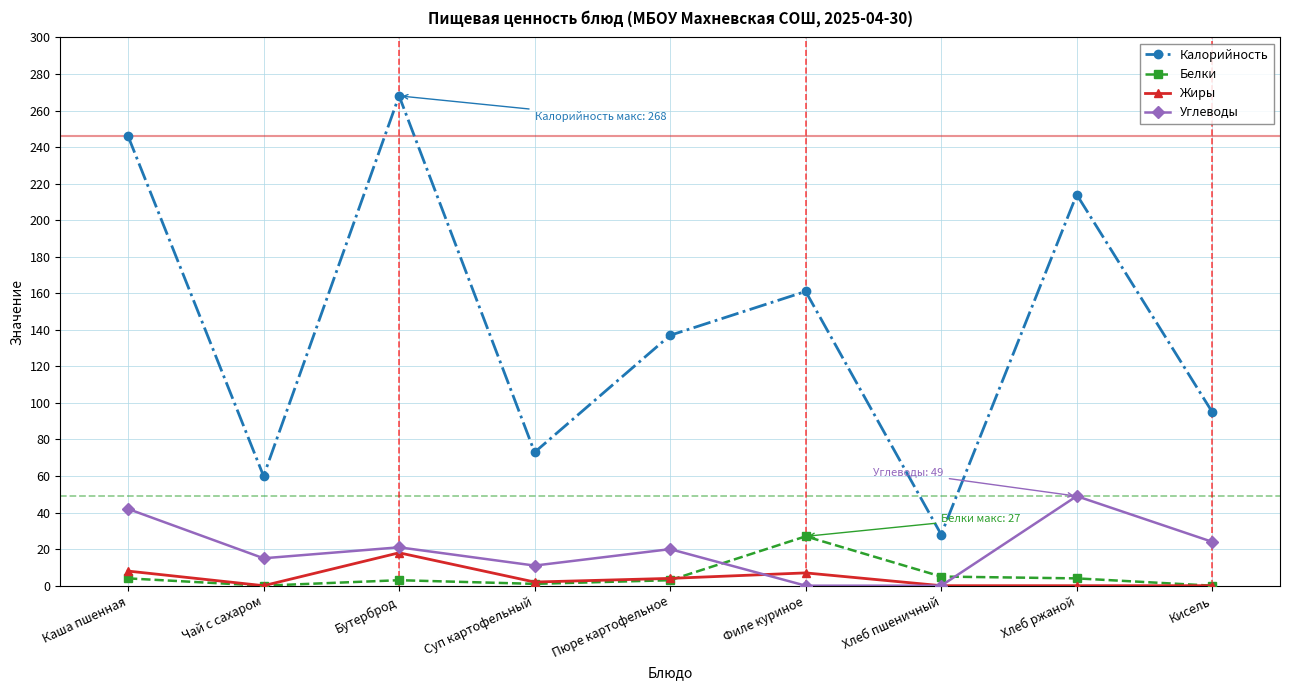

What is the label of the 8th point from the right?

Чай с сахаром